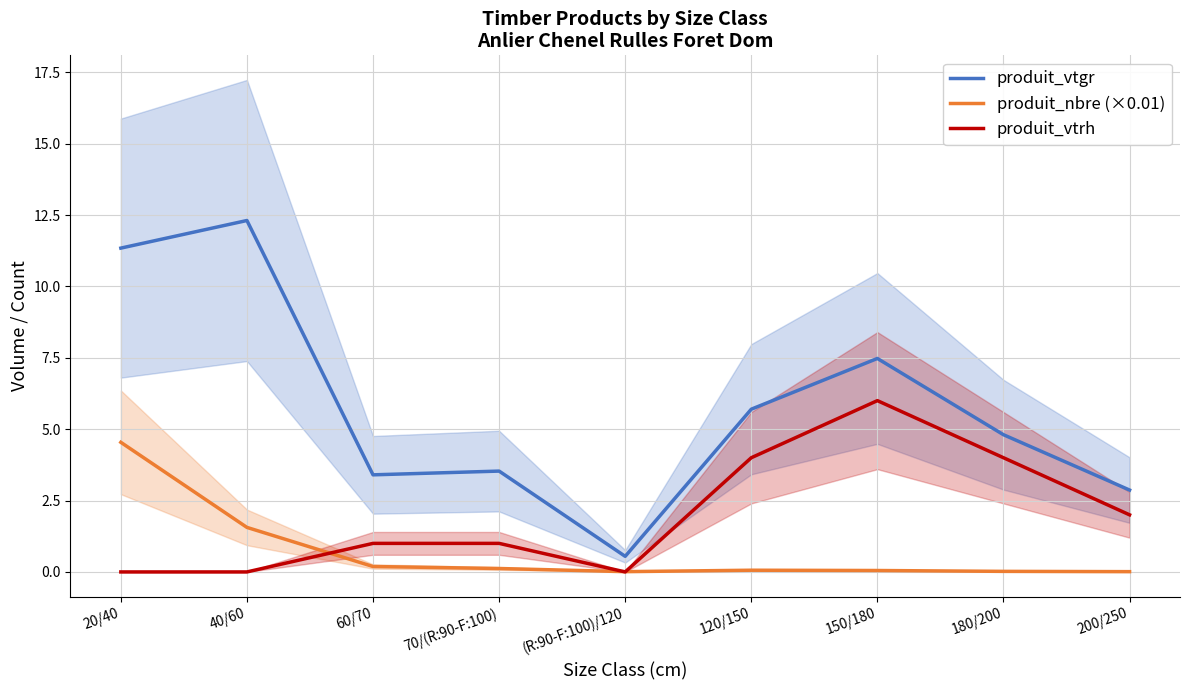

What is the difference between the highest and lowest values at 20/40?

11.3